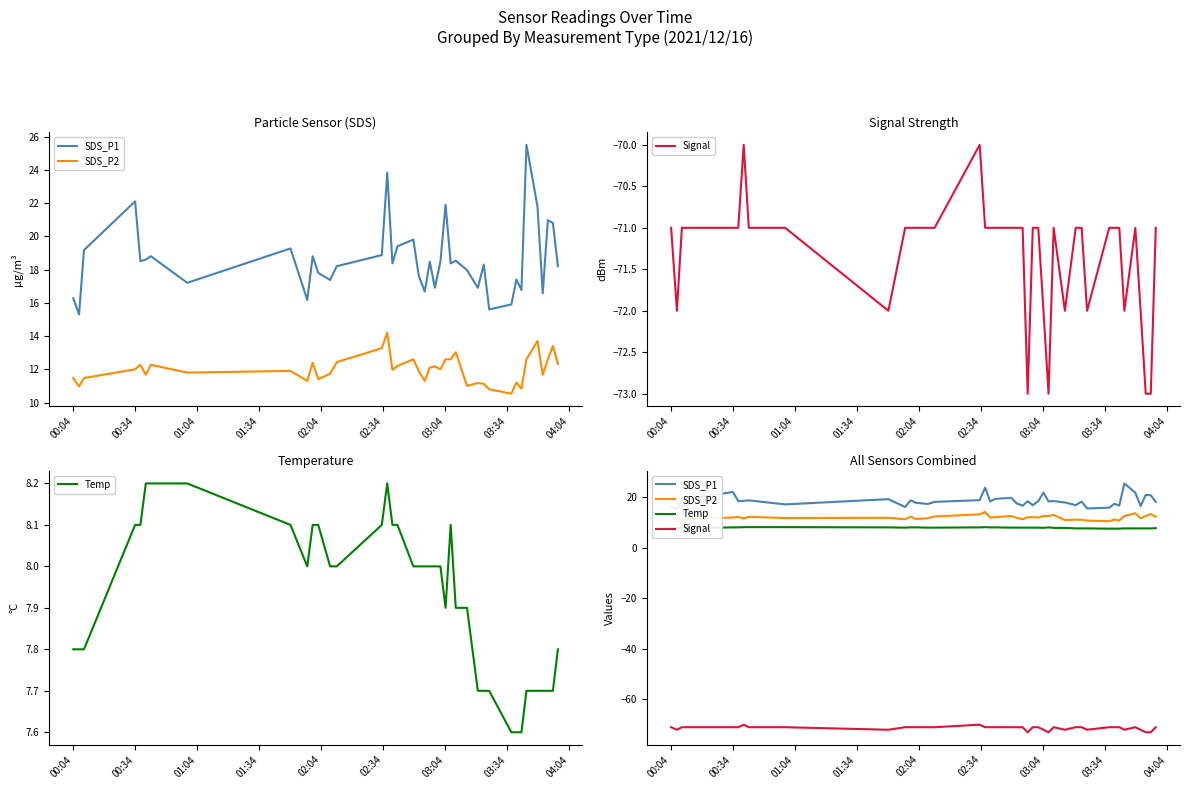

True or false: SDS_P2 and Temp cross at least once.

False